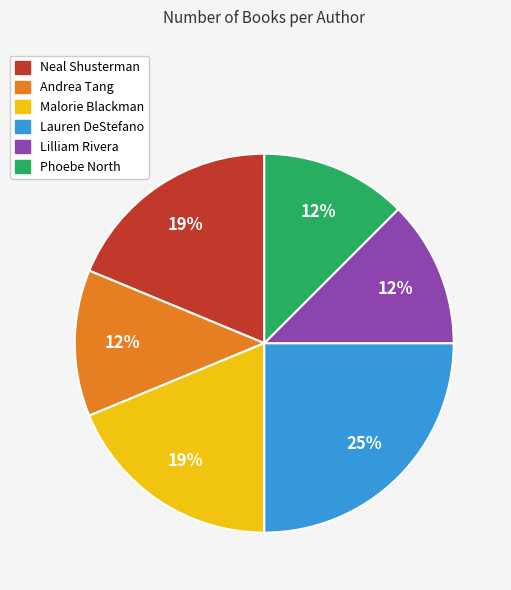

To the nearest percent, what portion does Lauren DeStefano represent?

25%